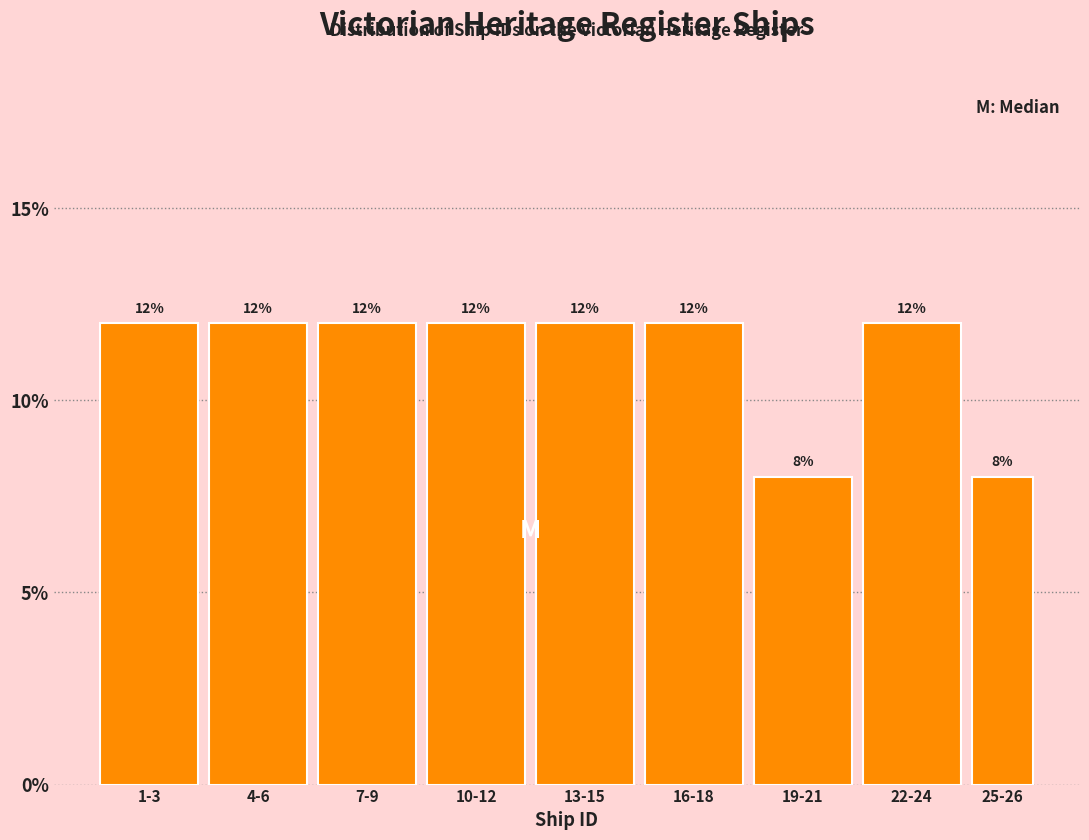

Reading left to right, what are all the values shown in this chart?

1-3=12	4-6=12	7-9=12	10-12=12	13-15=12	16-18=12	19-21=8	22-24=12	25-26=8